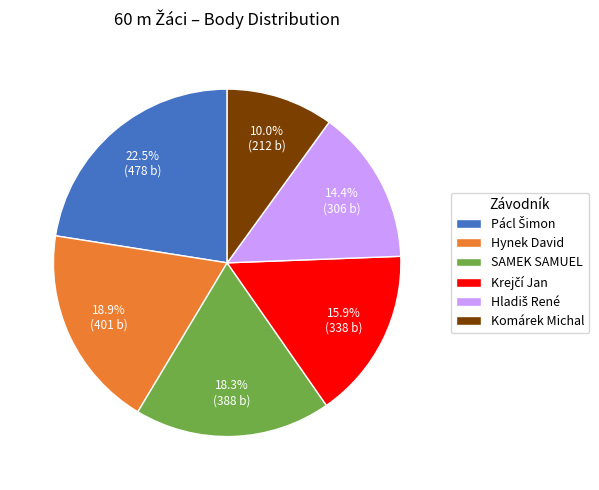

How many segments does this pie chart have?

6